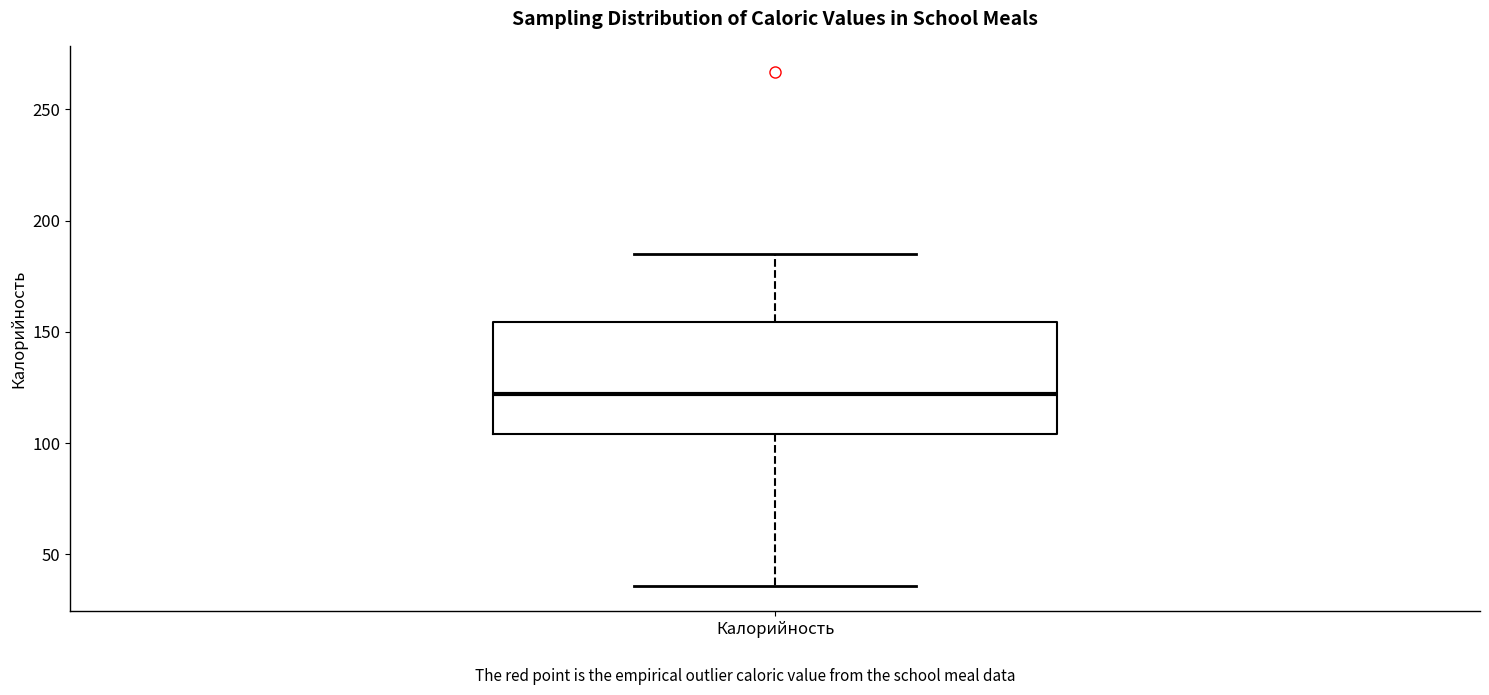

Transcribe this box plot: give where the median line is, the range the box spans, and where the two whiskers end, as read against the y-axis. The values are not printed on the chart, so give them approximately, as read against the axis.

median 120, box 105 to 155, whiskers 35 to 185